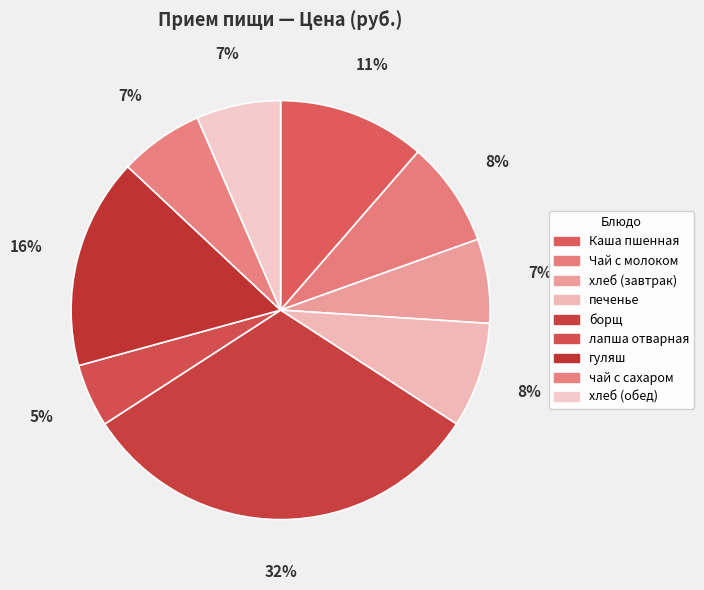

What percentage is the хлеб (завтрак) slice, to the nearest percent?

7%